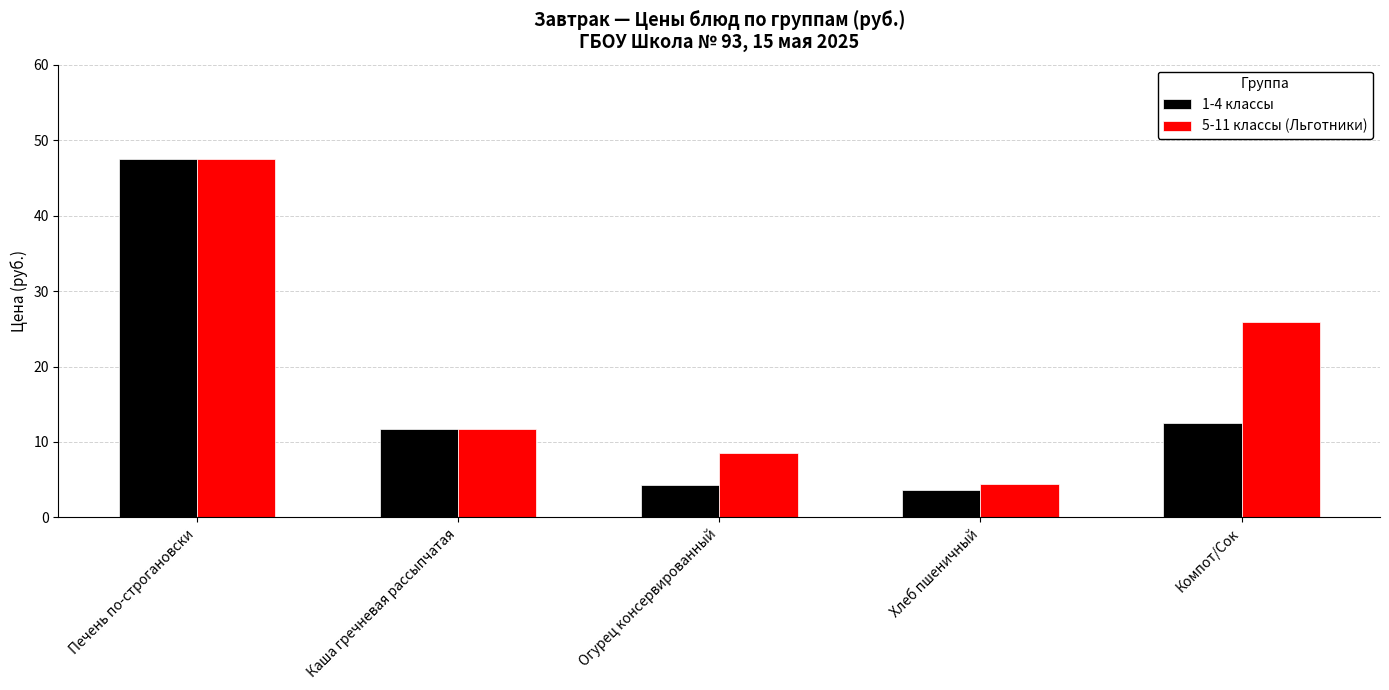

True or false: 5-11 классы (Льготники) has a value of 25.9 at Компот/Сок.

True